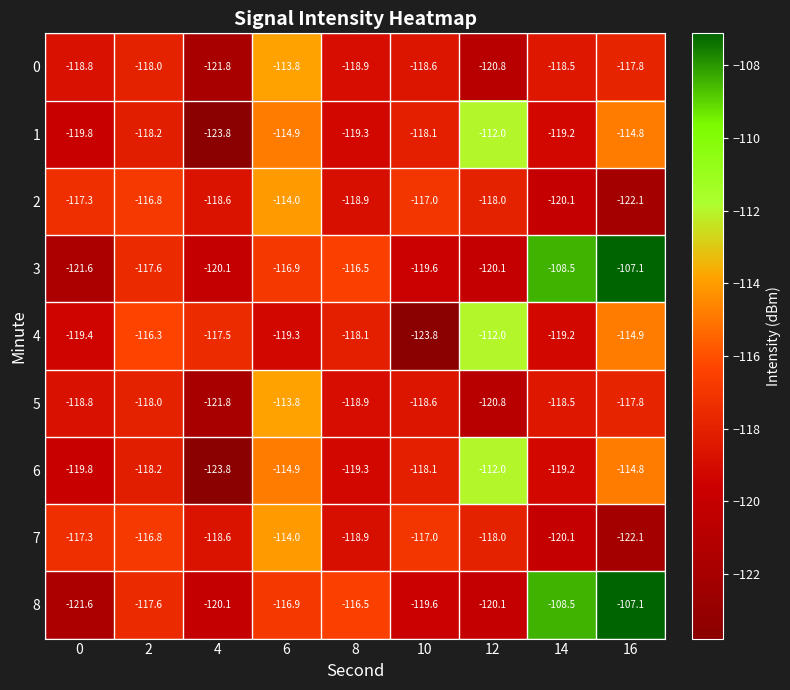

True or false: 6 has a value of -123.8 at 4.

True